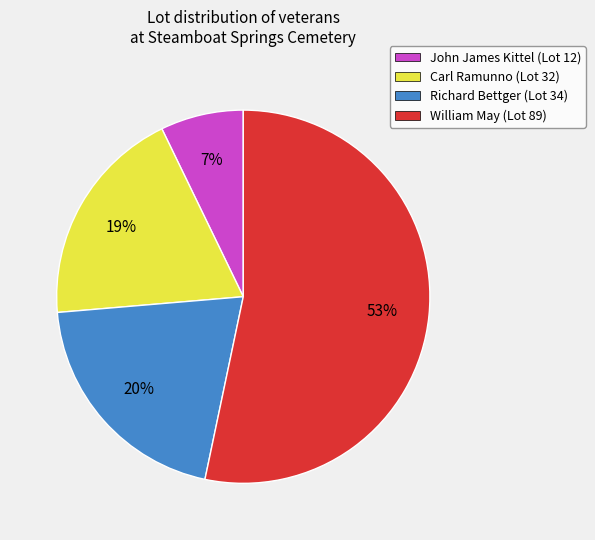

True or false: John James Kittel accounts for 20% of the total.

False